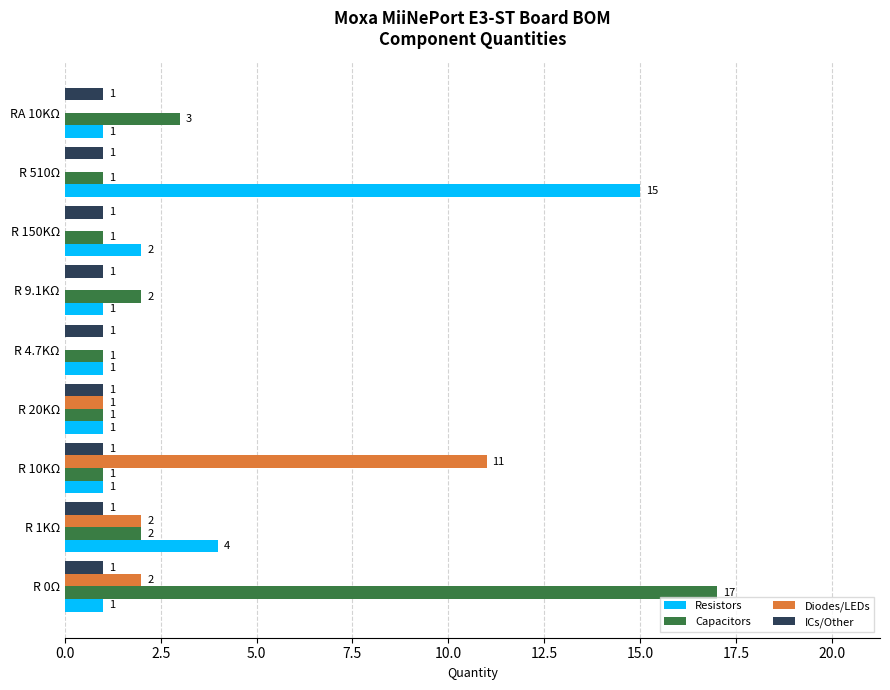

Which category has the highest value in the Resistors series?

R 510Ω